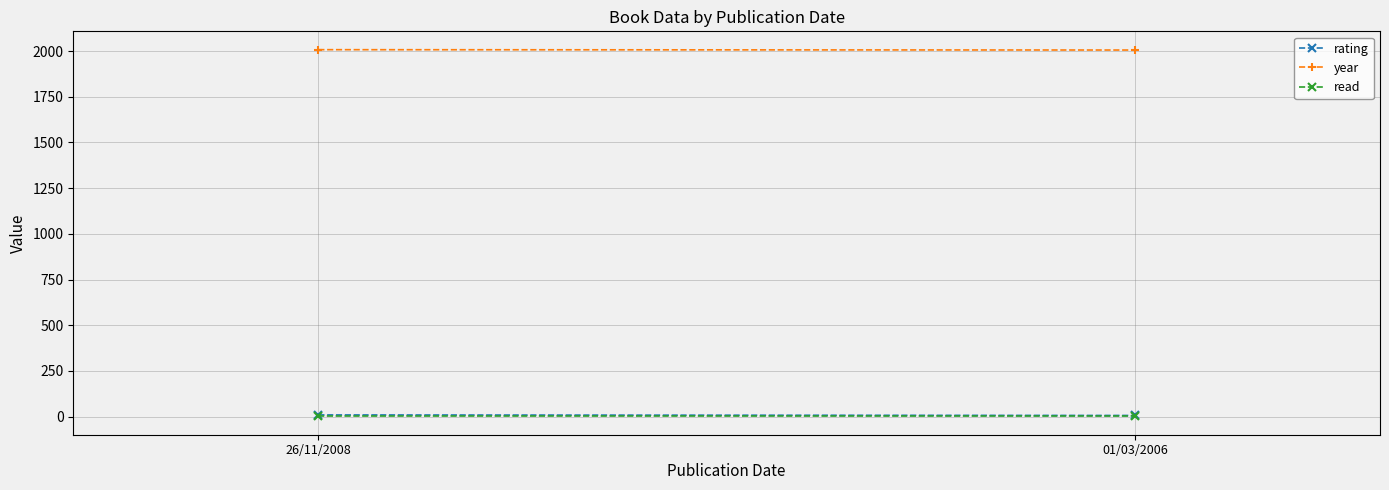

Rank the series by their maximum value, from highest to lowest.

year, rating, read